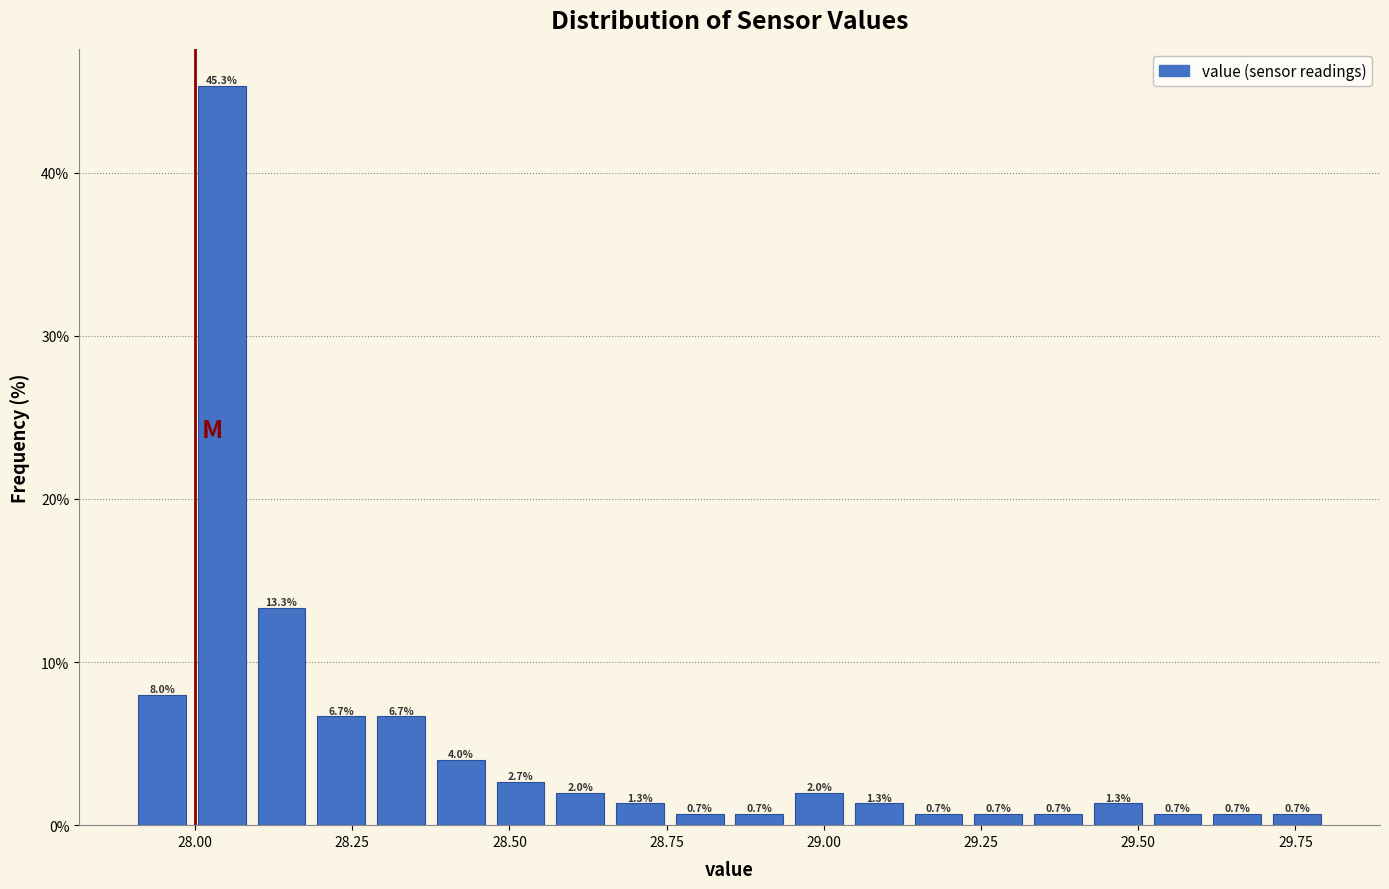

Read against the x-axis, roughly where is the centre of the tallest bar?

28.05